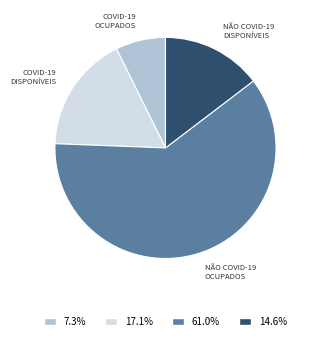

Is there a majority slice in this chart?

Yes